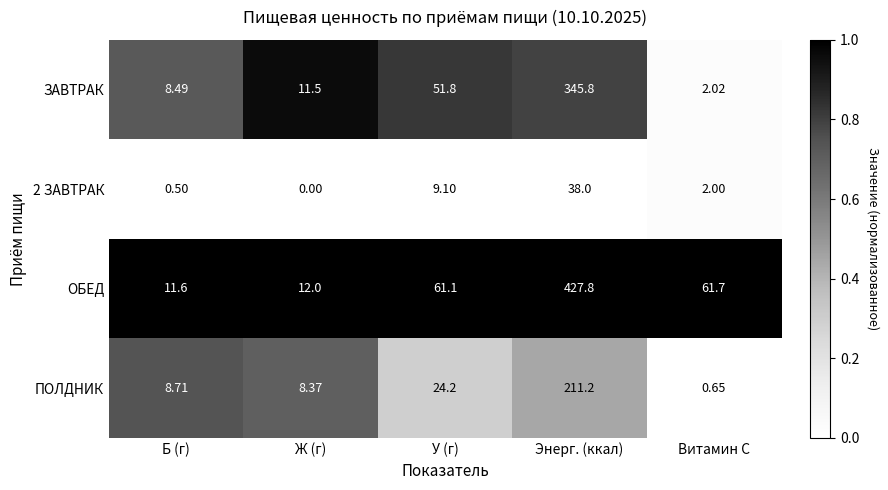

At which category is the sum across all series the highest?

Энерг. (ккал)